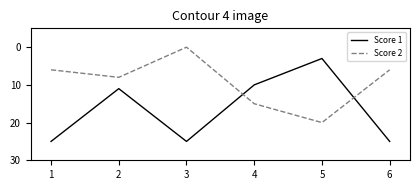

At how many categories does at least one series exceed 6?

6